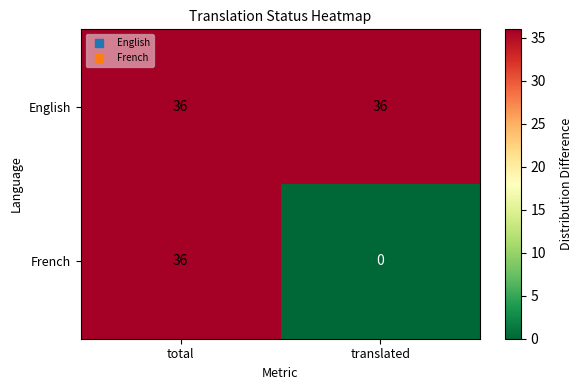

What is the difference between the French values at translated and total?

36